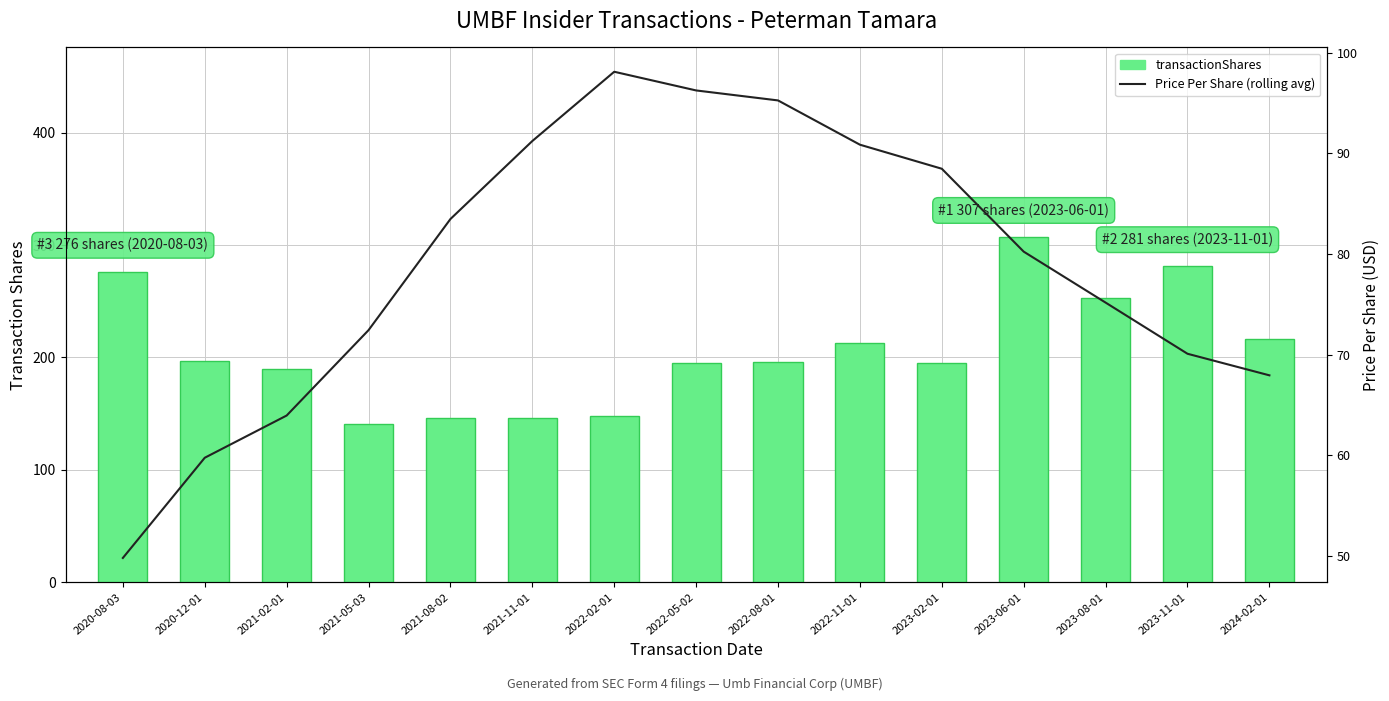

Reading right to left, list all the values displayed in this chart.

transactionShares: 2024-02-01=216.0	2023-11-01=281.0	2023-08-01=253.0	2023-06-01=307.0	2023-02-01=195.0	2022-11-01=213.0	2022-08-01=196.0	2022-05-02=195.0	2022-02-01=148.0	2021-11-01=146.0	2021-08-02=146.0	2021-05-03=141.0	2021-02-01=190.0	2020-12-01=197.0	2020-08-03=276.0
Price Per Share (rolling avg): 2024-02-01=67.9	2023-11-01=70.1	2023-08-01=75.2	2023-06-01=80.2	2023-02-01=88.5	2022-11-01=90.9	2022-08-01=95.3	2022-05-02=96.3	2022-02-01=98.1	2021-11-01=91.2	2021-08-02=83.5	2021-05-03=72.4	2021-02-01=63.9	2020-12-01=59.7	2020-08-03=49.8